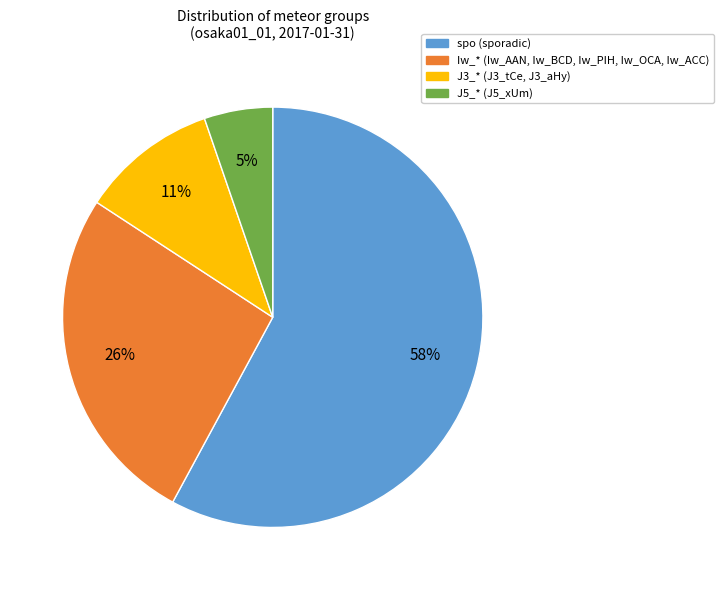

Does any single category account for the majority?

Yes